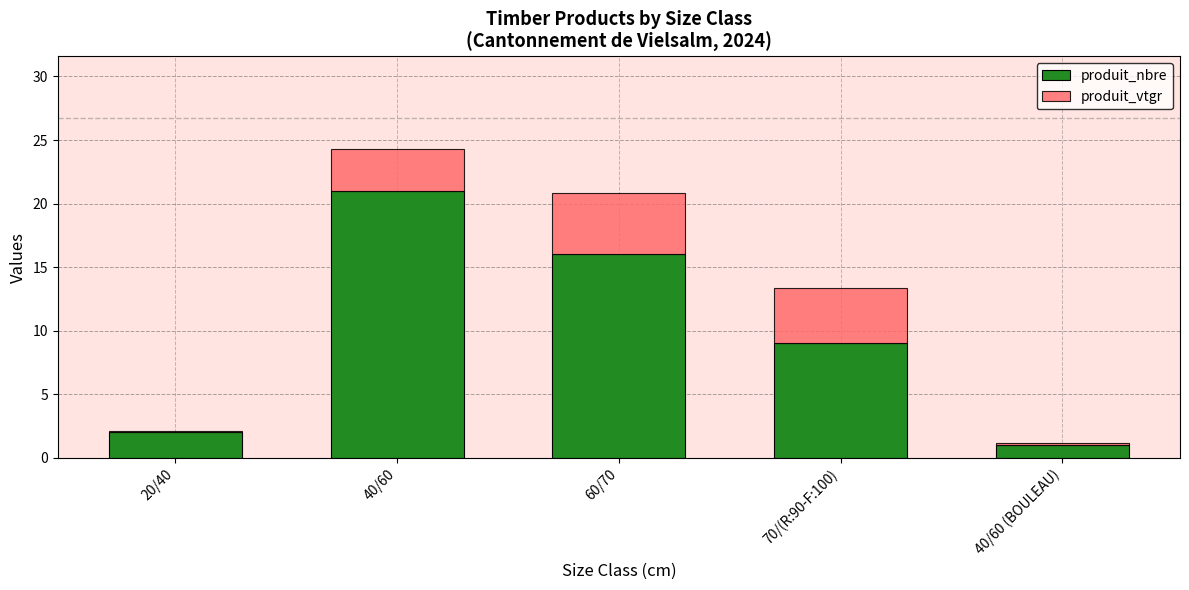

Which category has the highest value in the produit_nbre series?

40/60